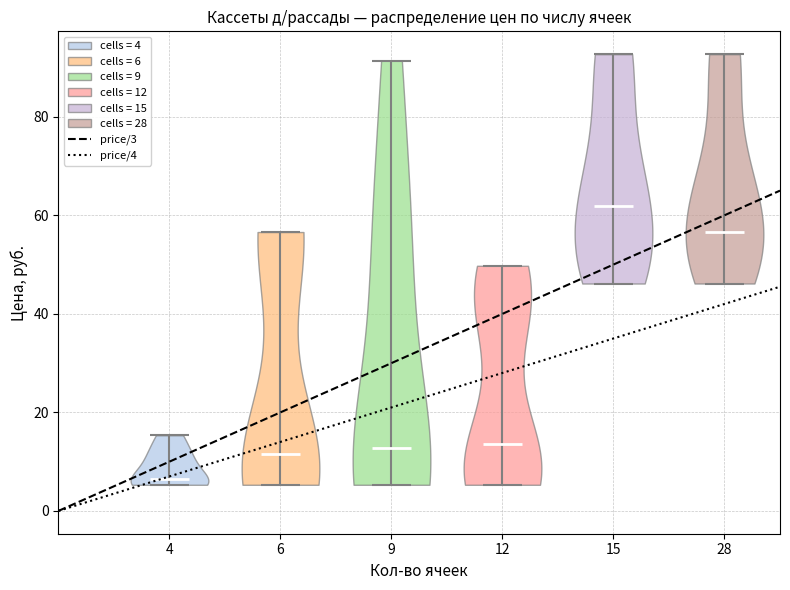

Reading left to right, read every violin against the y-axis: where its median line is, and the lowest and highest points it reaches. The values are not printed on the chart, so give them approximately, as read against the axis.

4: median line 6, lowest point 6, highest point 16
6: median line 12, lowest point 6, highest point 56
9: median line 12, lowest point 6, highest point 92
12: median line 14, lowest point 6, highest point 50
15: median line 62, lowest point 46, highest point 92
28: median line 56, lowest point 46, highest point 92